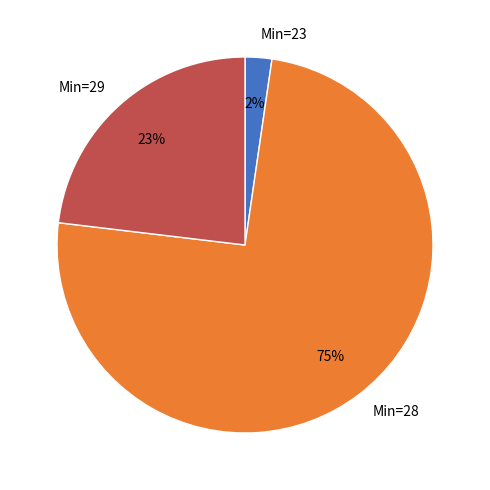

Combined, do Min=28 and Min=29 account for over 50%?

Yes